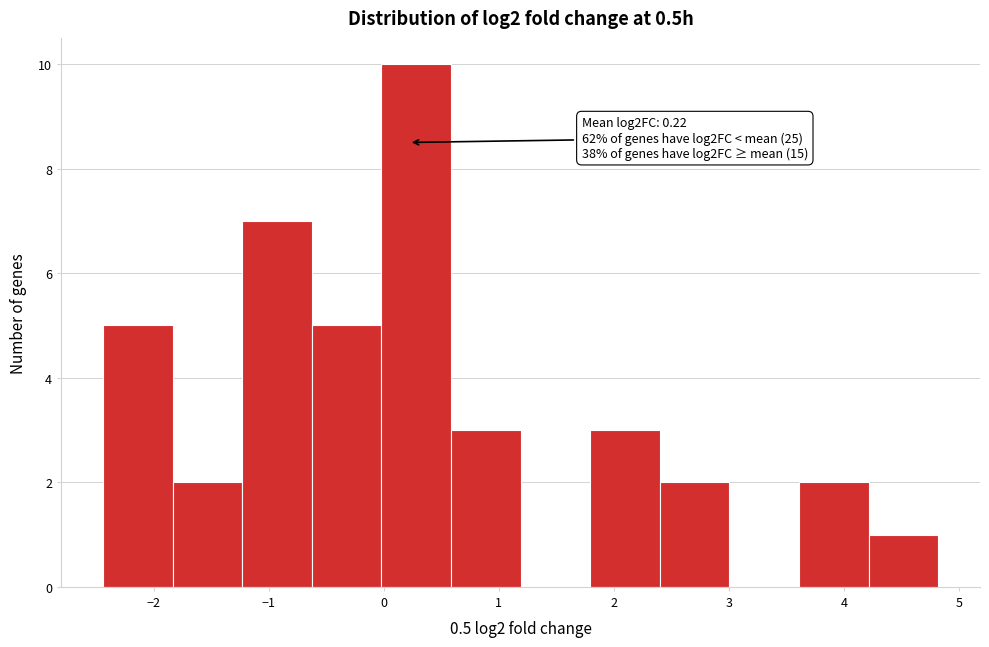

Which range on the x-axis has the tallest bar?

0.0 to 0.6